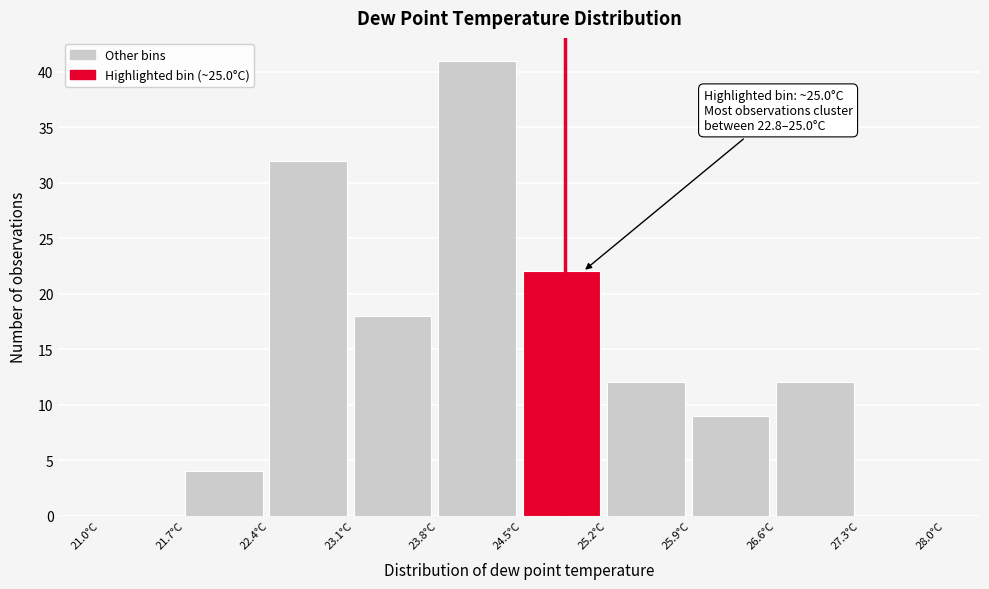

Over which range of the x-axis is the bar tallest?

23.8 to 24.5